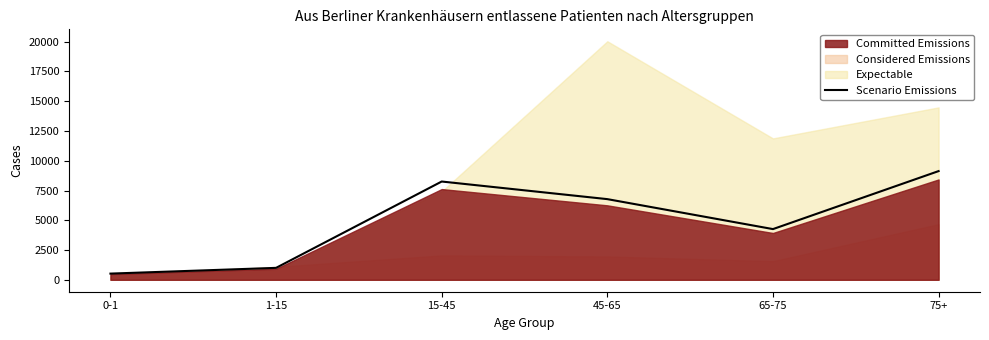

Reading right to left, what are all the values shown in this chart?

75+=9130.5	65-75=4259.0	45-65=6775.9	15-45=8255.2	1-15=1001.5	0-1=520.0